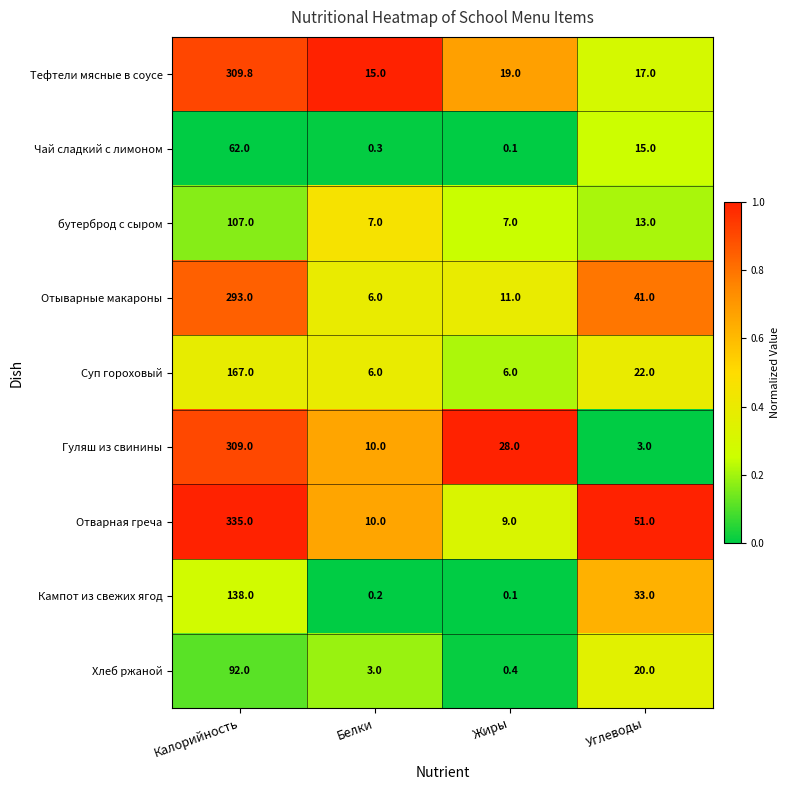

What is the maximum value shown in the chart?

335.0